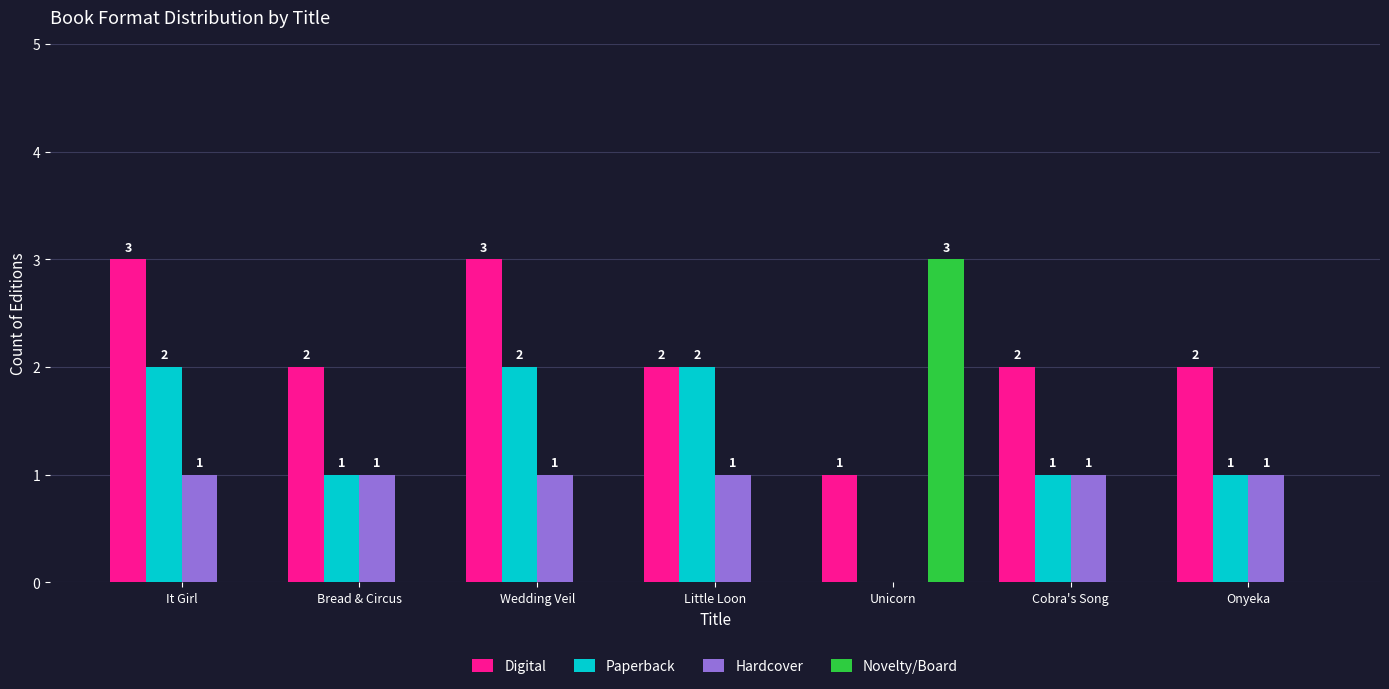

Between Little Loon and Cobra's Song, which series saw the biggest shift?

Paperback